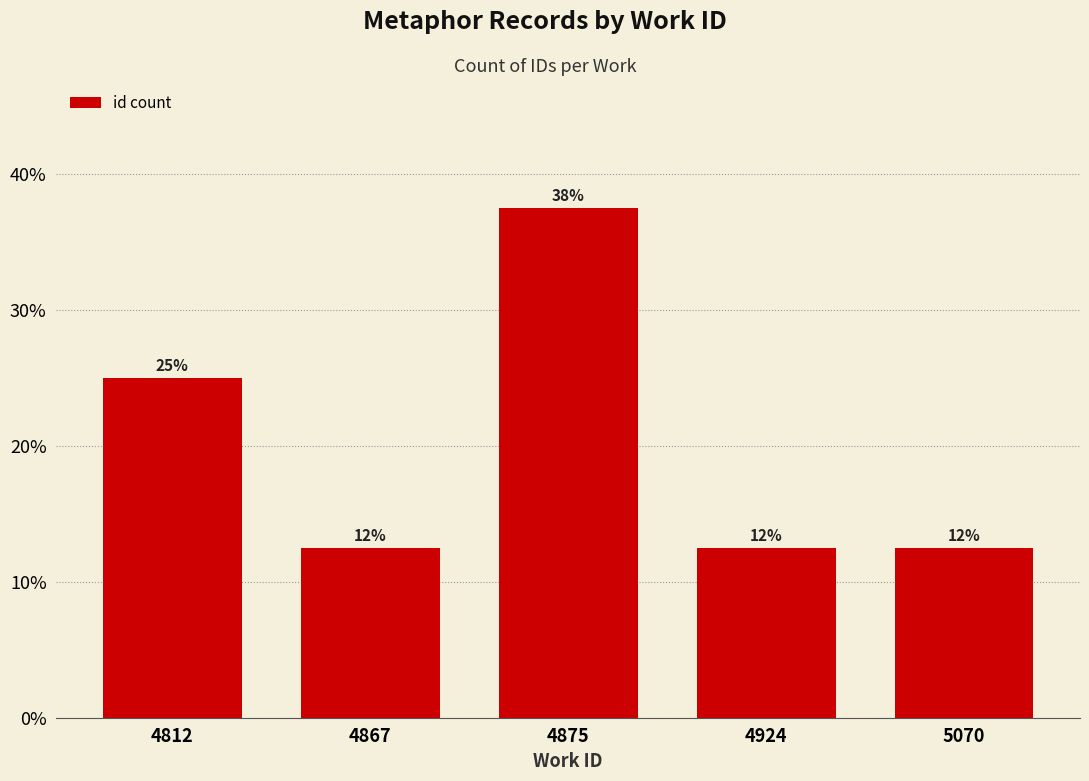

Are the bars horizontal?

No